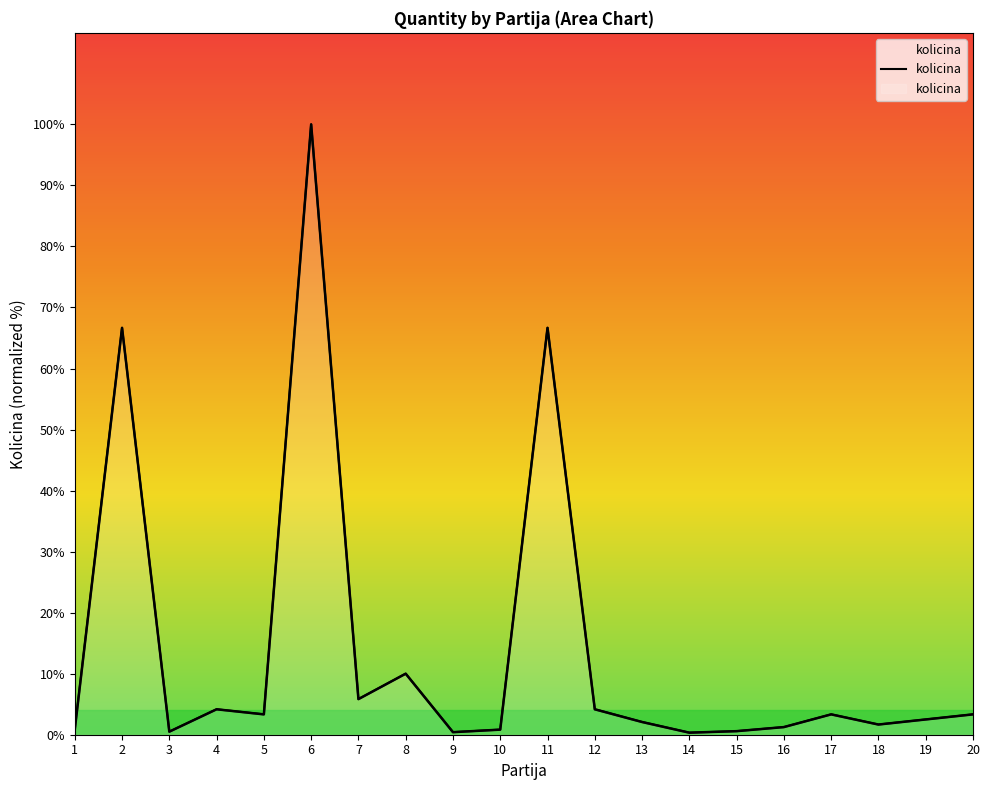

How many interior local valleys (lower than both neighbors) does the data have?

6